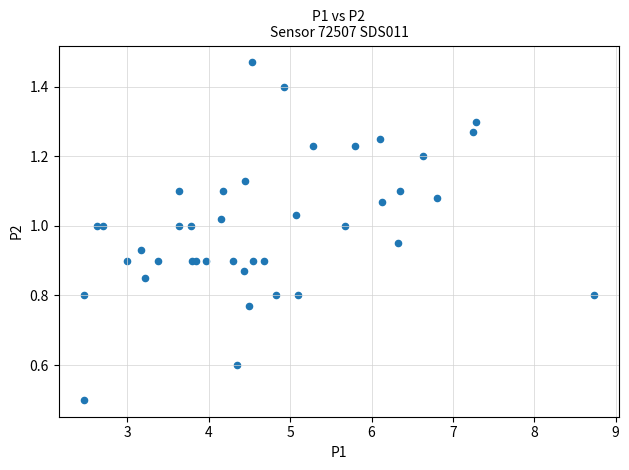

What Y value in the scatter plot is closest to 0?

0.5